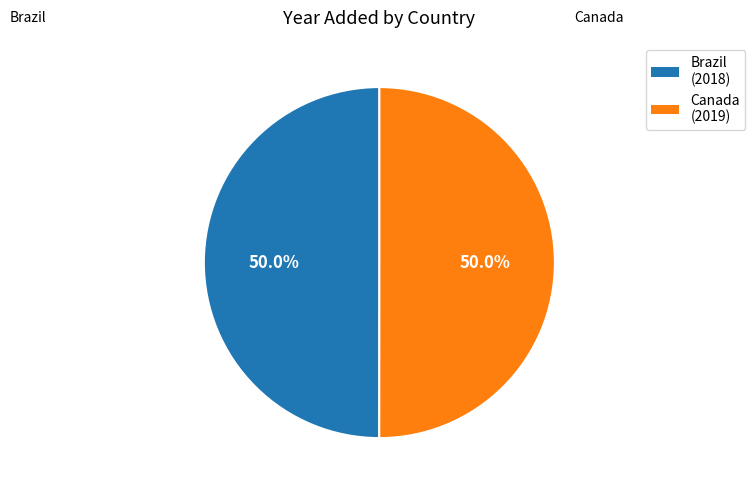

To the nearest percent, what percentage of the pie is Canada?

50%